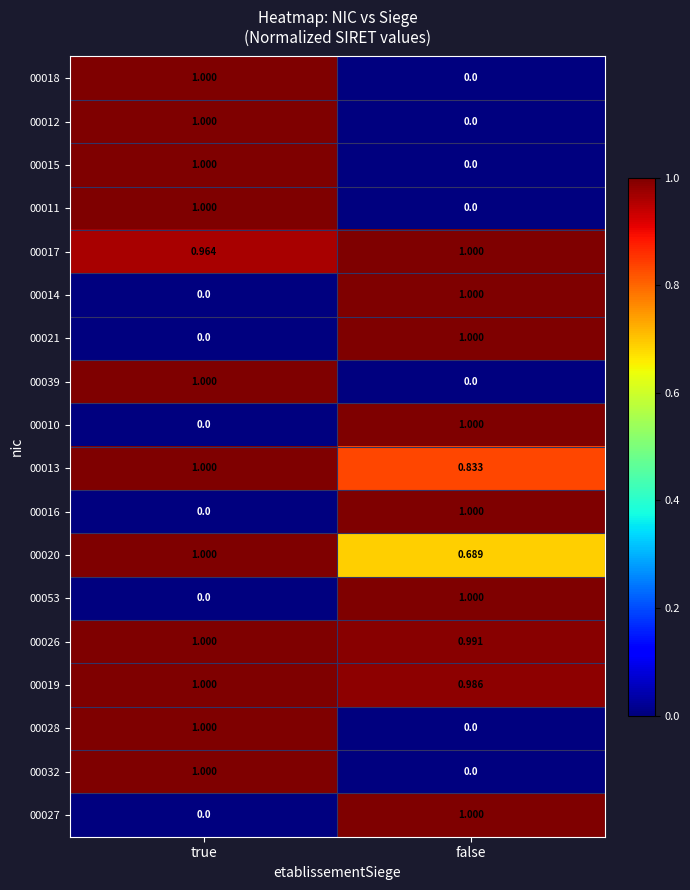

Which category has the lowest value in the 00027 series?

true